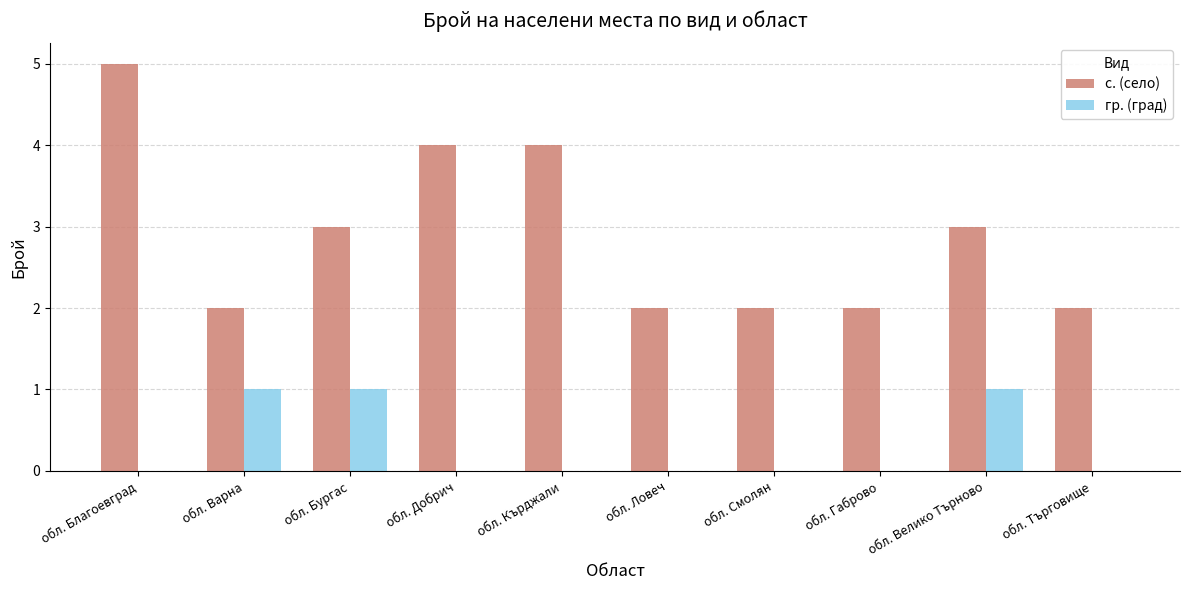

Which category has the highest value across all series?

обл. Благоевград